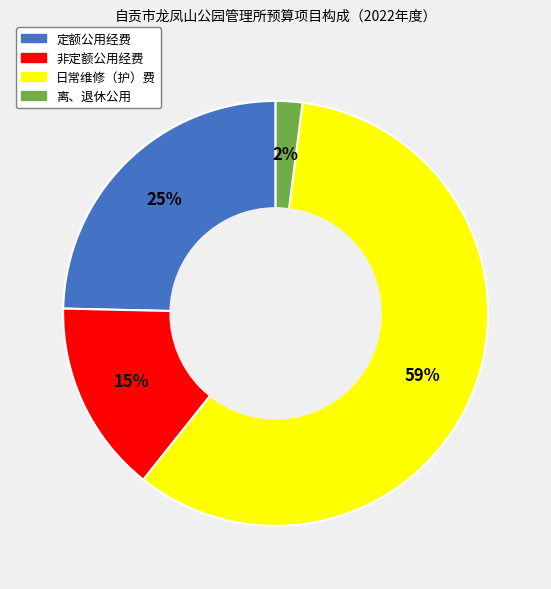

Is there a majority slice in this chart?

Yes